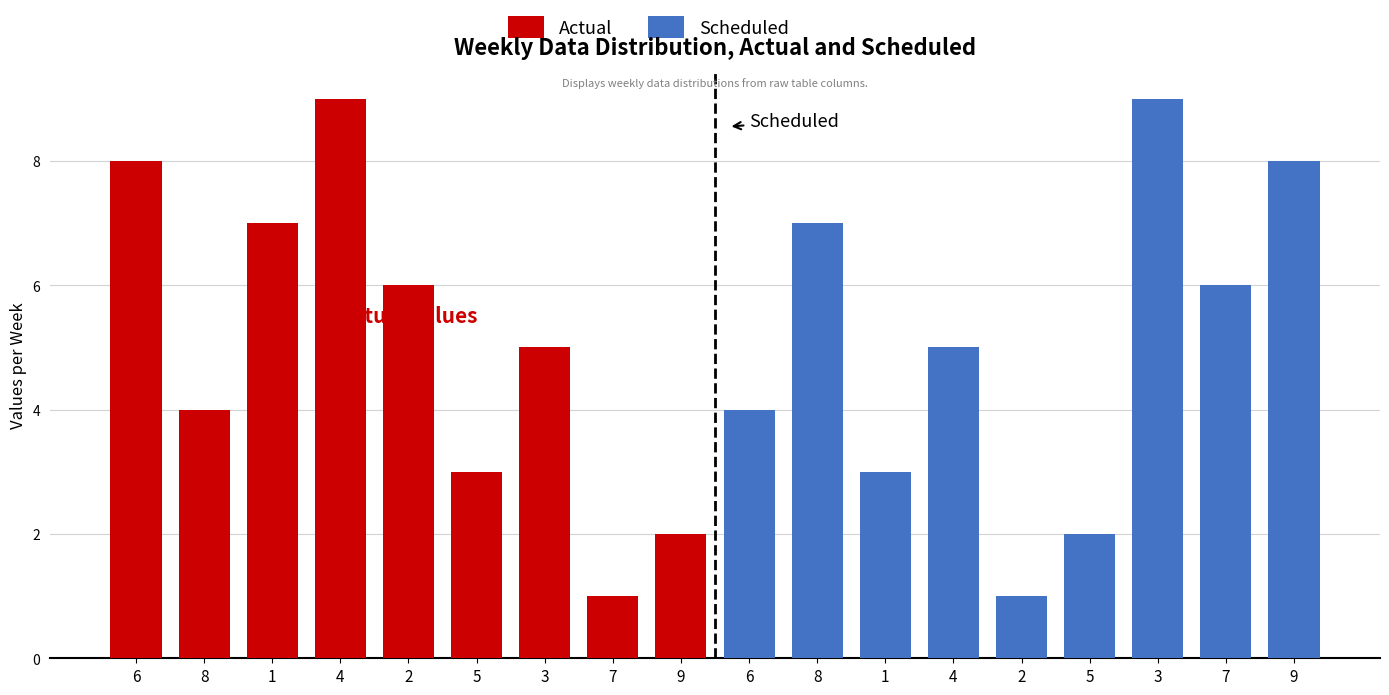

Reading left to right, extract all data points from this chart.

Actual: 6=8	8=4	1=7	4=9	2=6	5=3	3=5	7=1	9=2
Scheduled: 6=4	8=7	1=3	4=5	2=1	5=2	3=9	7=6	9=8